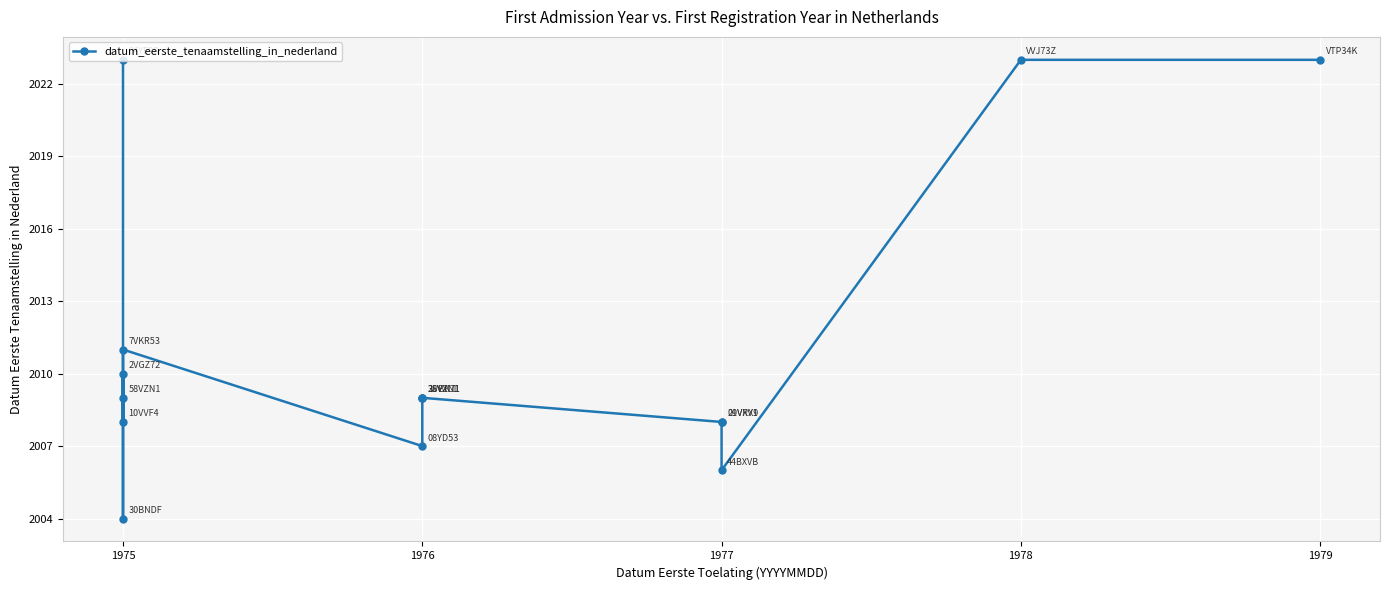

The chart shows a value of 2008 at 1977. True or false?

True